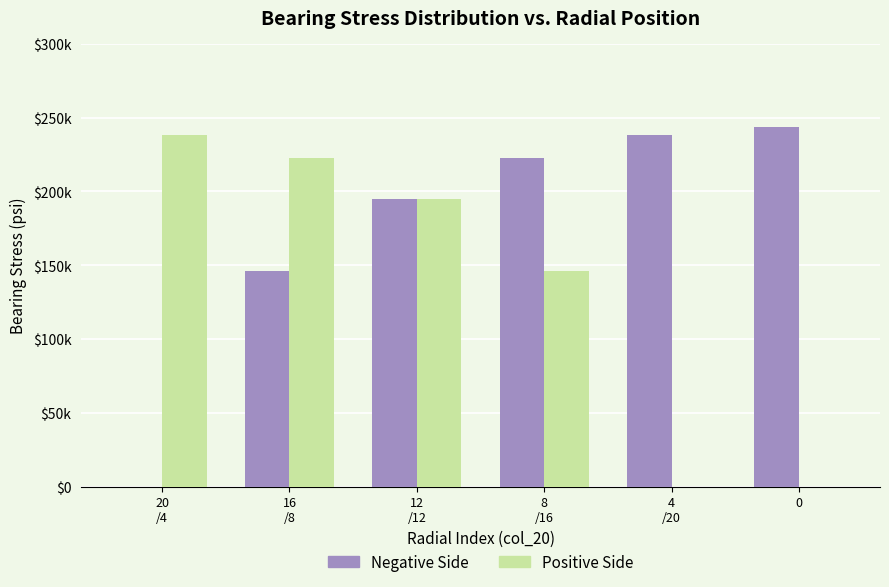

What is the label of the 4th bar from the right?

12
/12